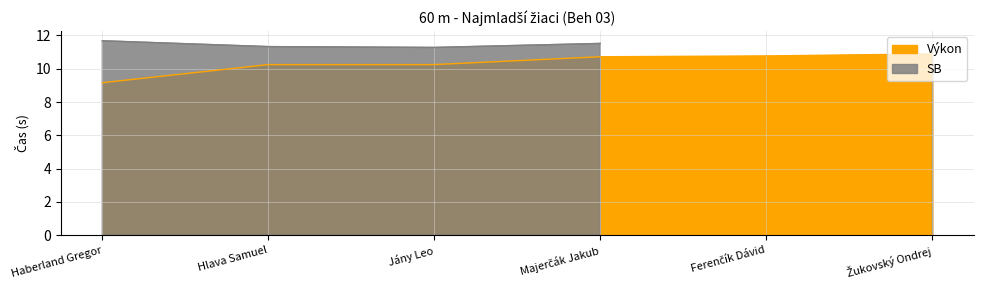

Does the chart have visible grid lines?

Yes